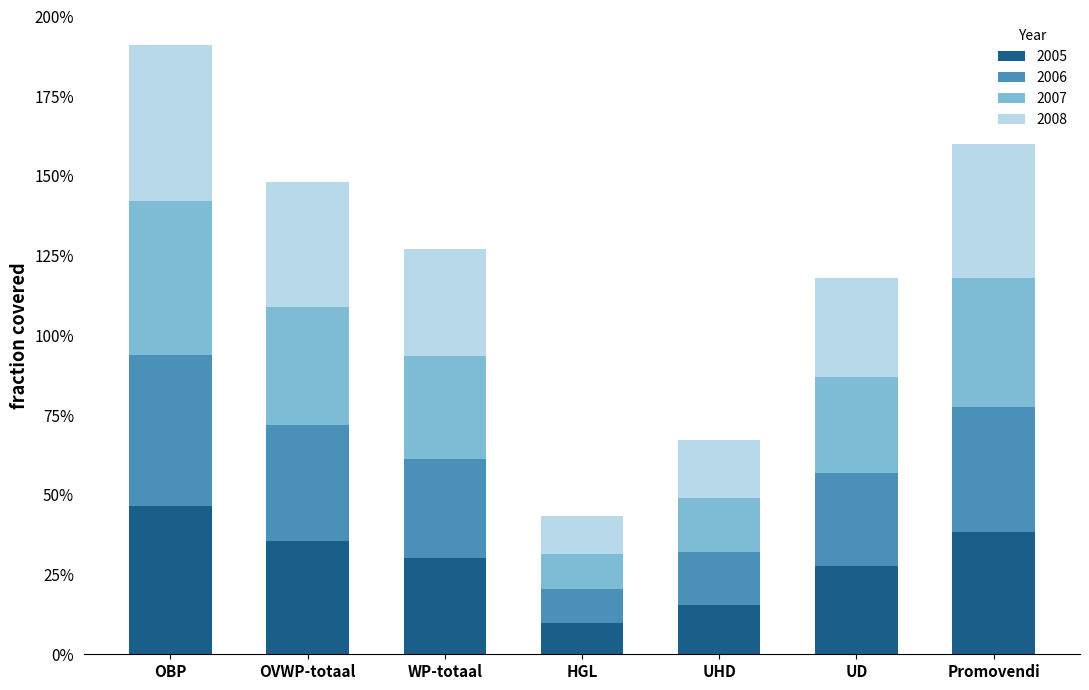

Is it true that 2005 equals 24.4 at UHD?

False